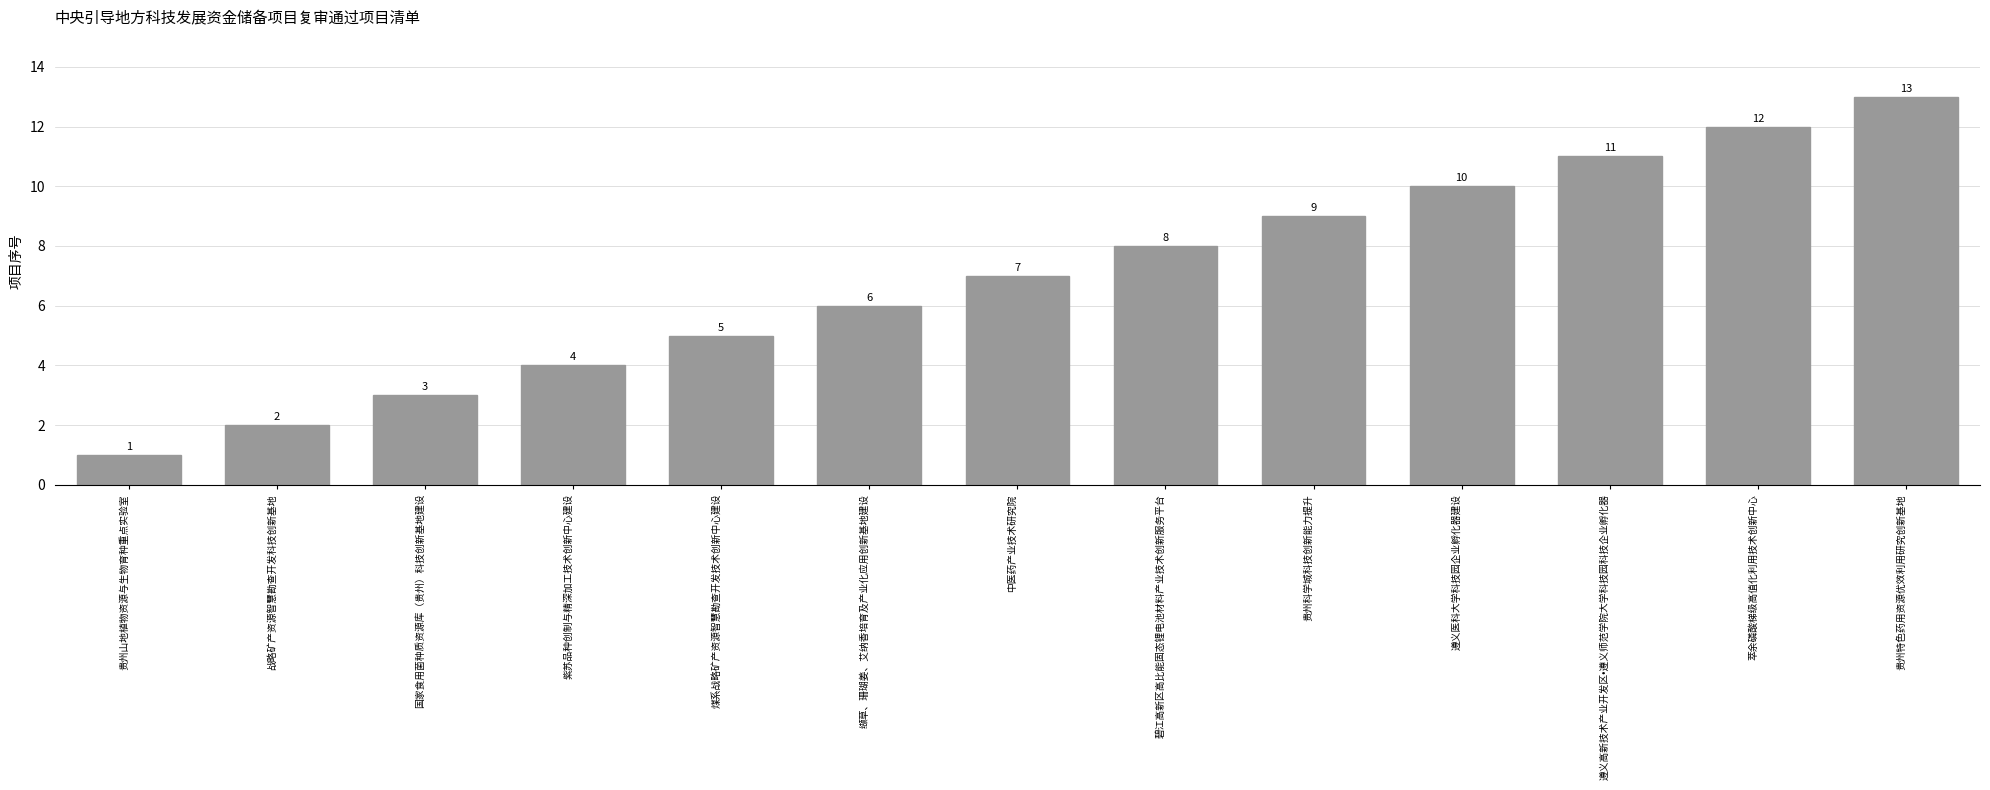

At which category does the chart reach its peak across all series?

贵州特色药用资源优效利用研究创新基地